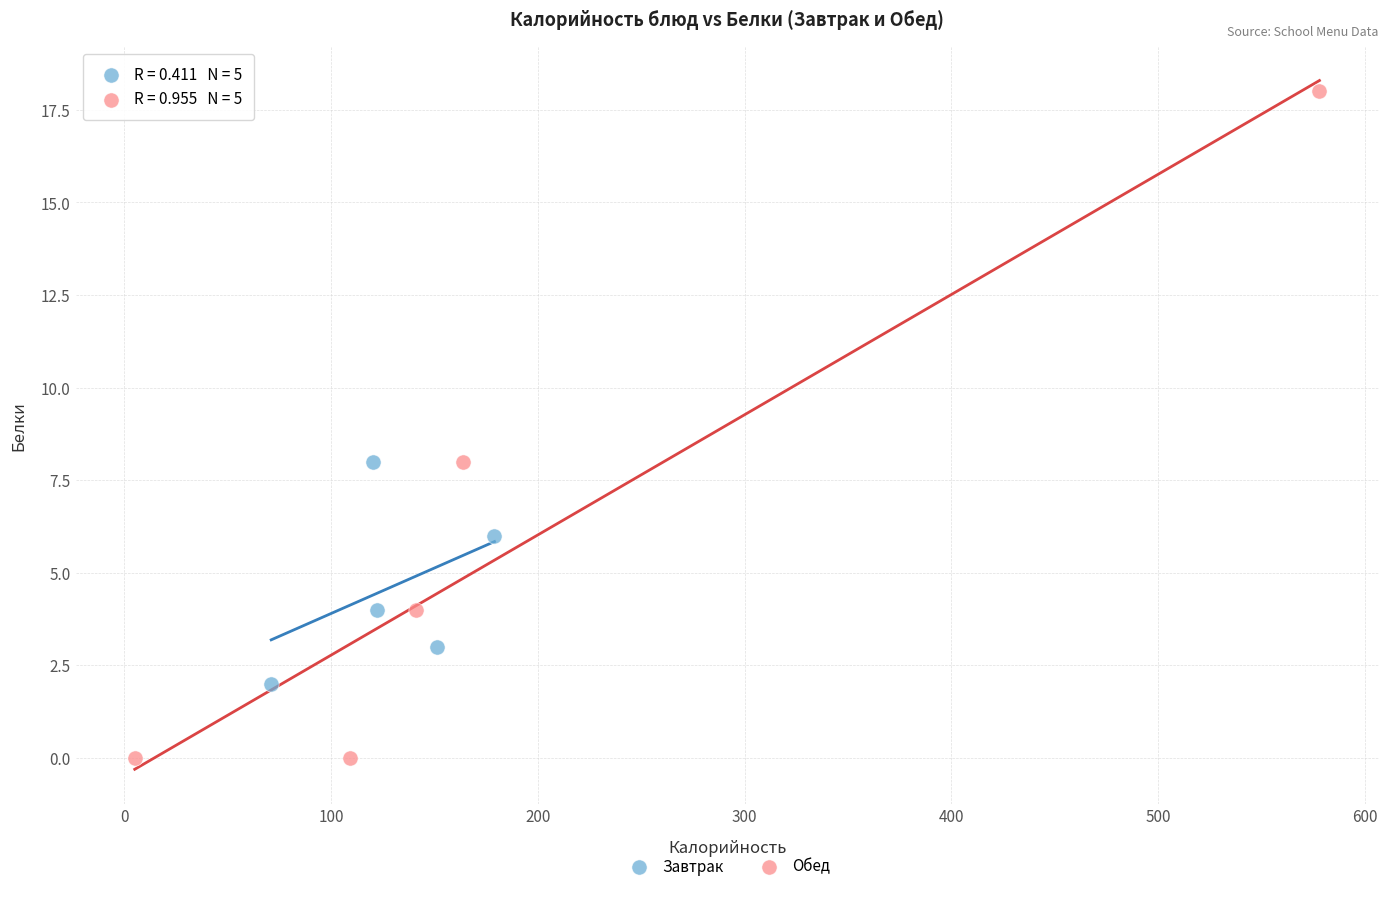

Which series reaches the maximum Y coordinate?

Обед